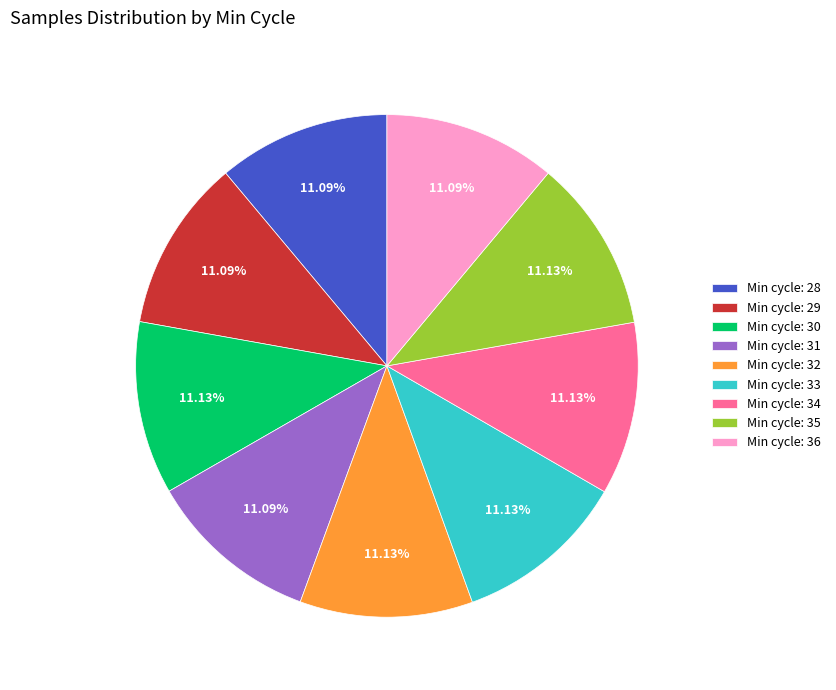

Do Min cycle: 32 and Min cycle: 29 together represent more than half of the pie?

No